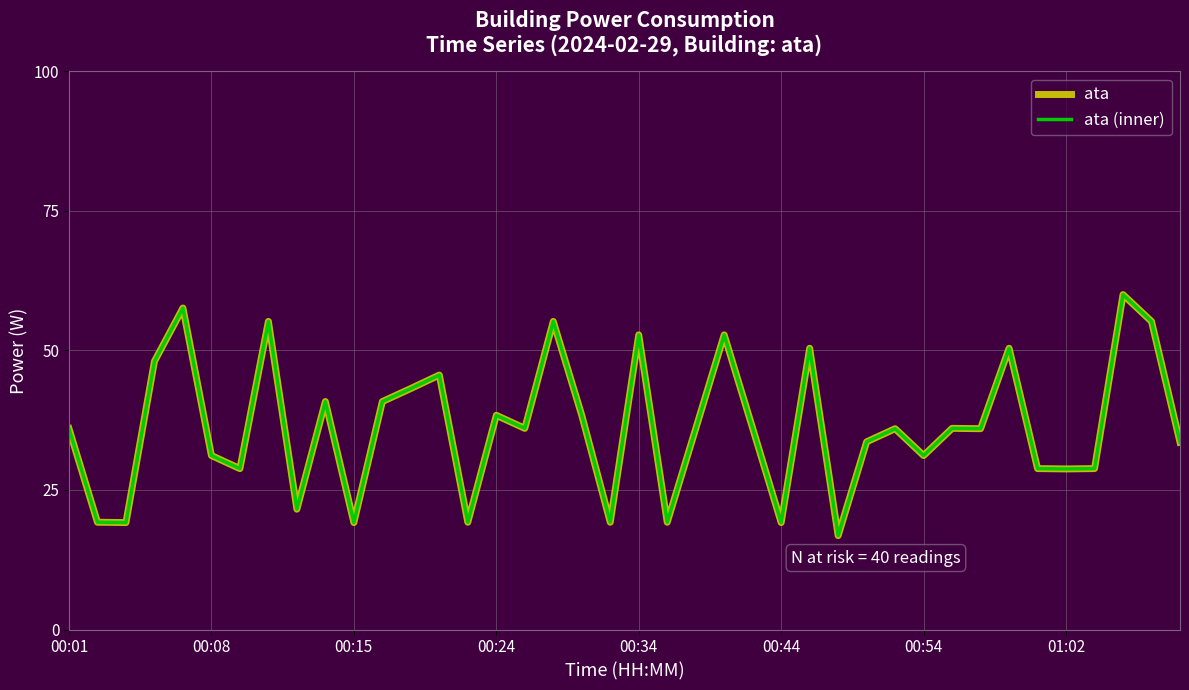

Which series has the largest range (max minus min)?

ata